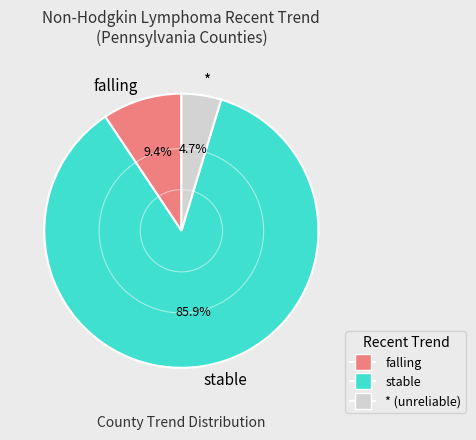

Is the sum of stable and falling greater than half?

Yes